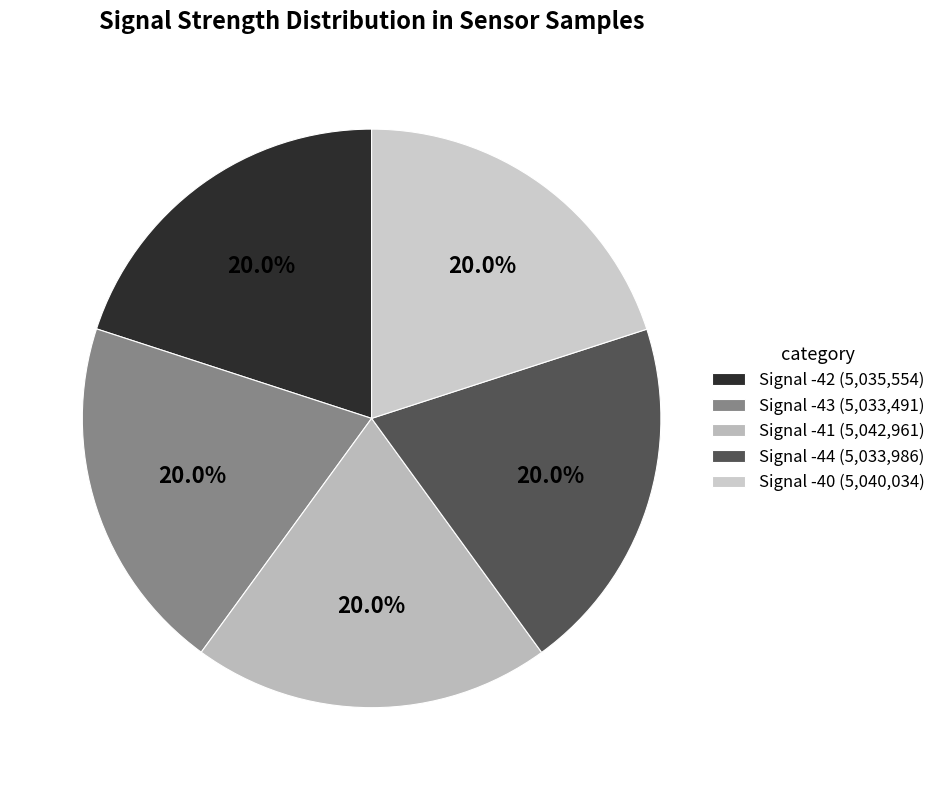

True or false: Signal -40 accounts for 13% of the total.

False